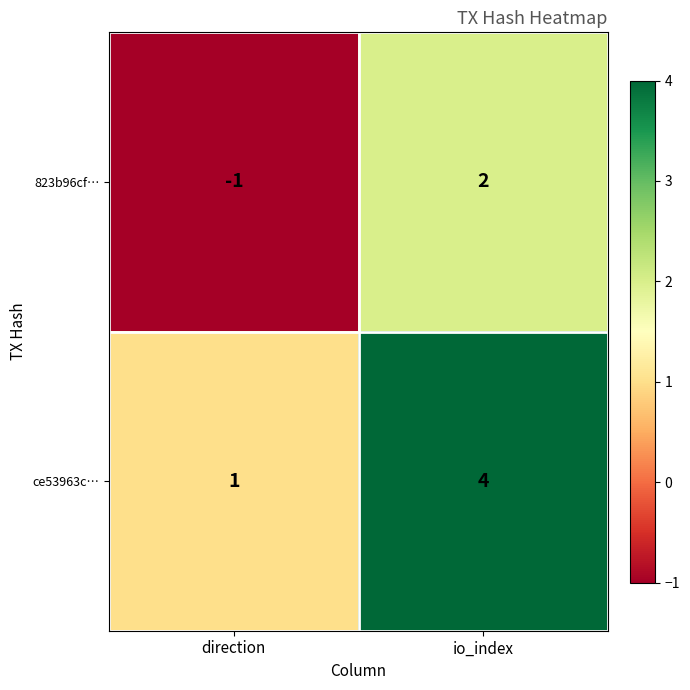

The 823b96cf… series shows -1 at direction. True or false?

True